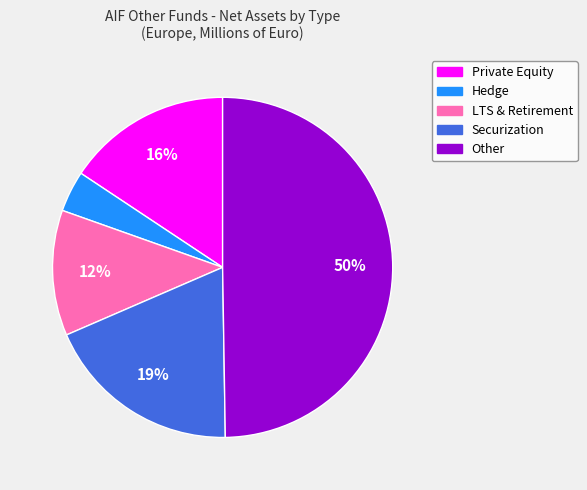

Count the number of slices in the pie.

5